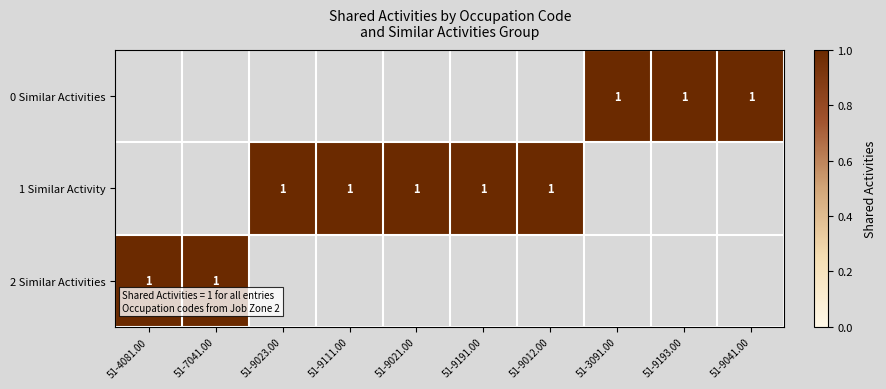

The value of 1 Similar Activity at 51-9191.00 is 1. True or false?

True